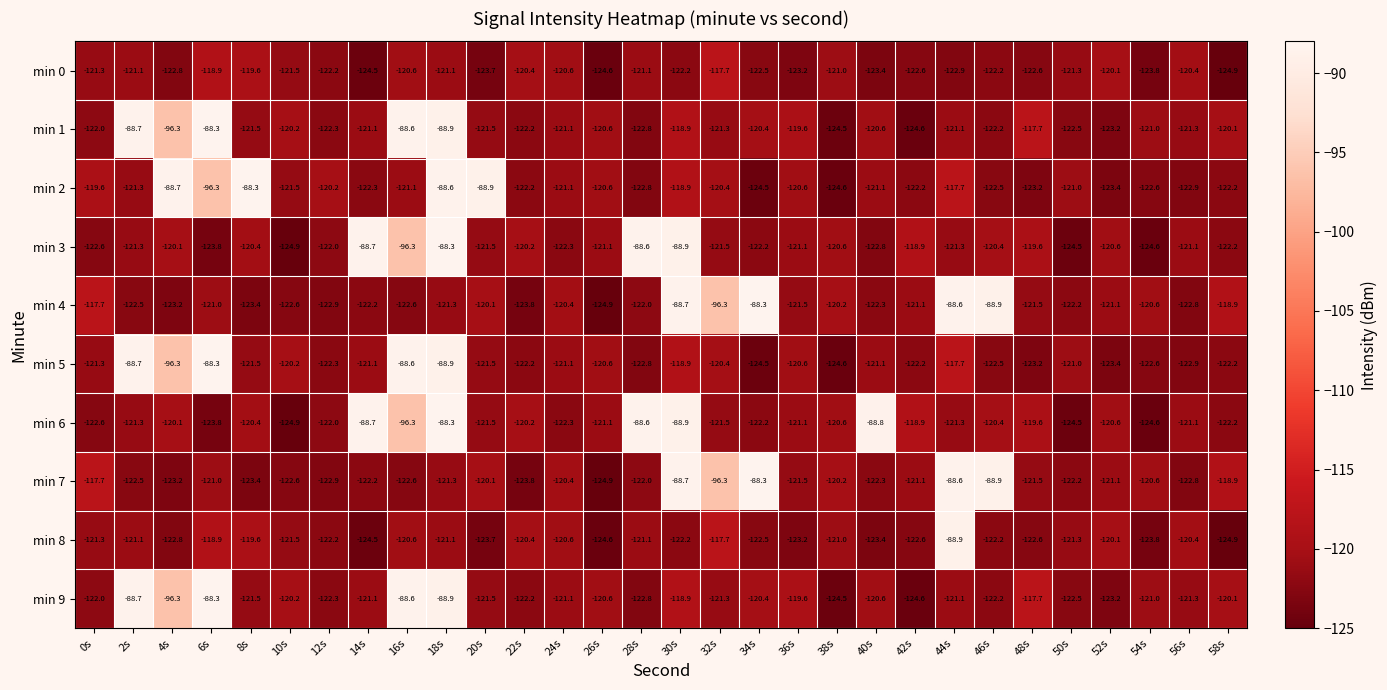

The min 0 series shows -123.2 at 36s. True or false?

True